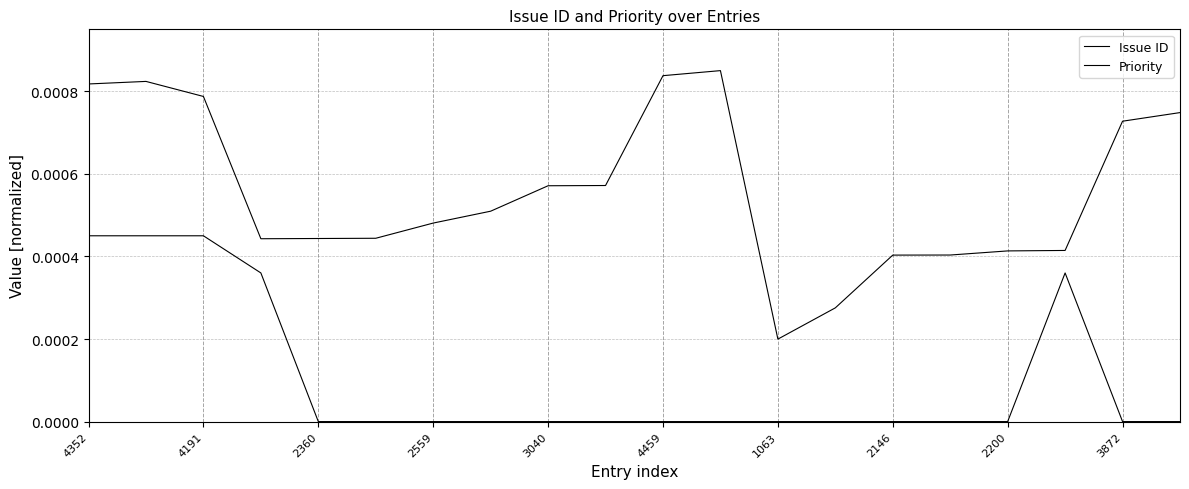

How many lines are shown in the chart?

2